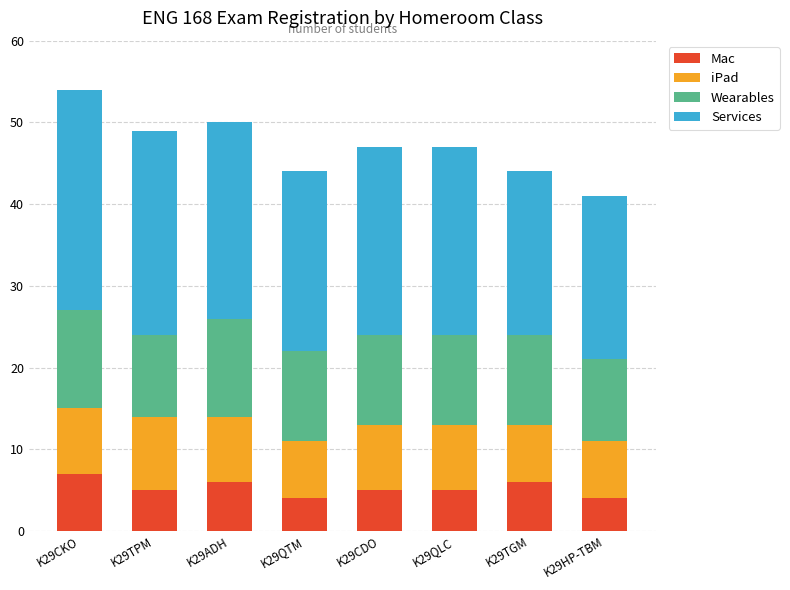

What is the total value across all series at K29QLC?

47